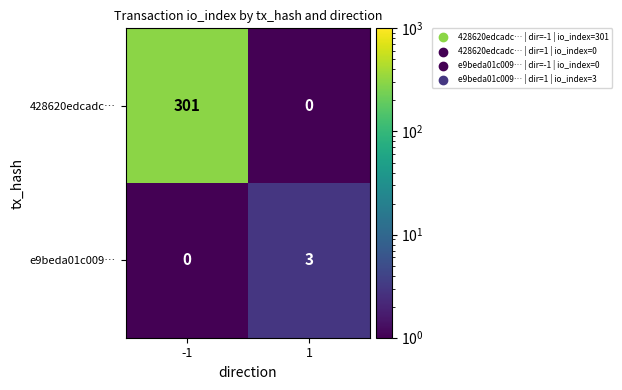

What is the difference between the e9beda01c009… values at 1 and -1?

3